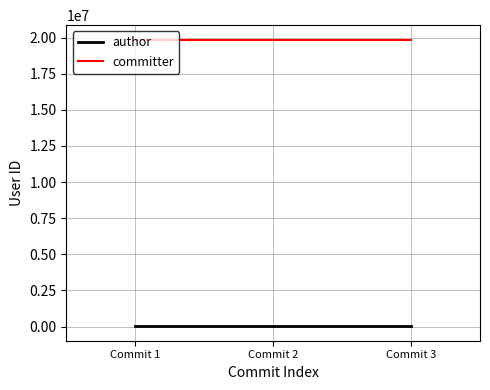

Reading left to right, transcribe all the data shown in this chart.

author: Commit 1=9599	Commit 2=9599	Commit 3=9599
committer: Commit 1=19864447	Commit 2=19864447	Commit 3=19864447